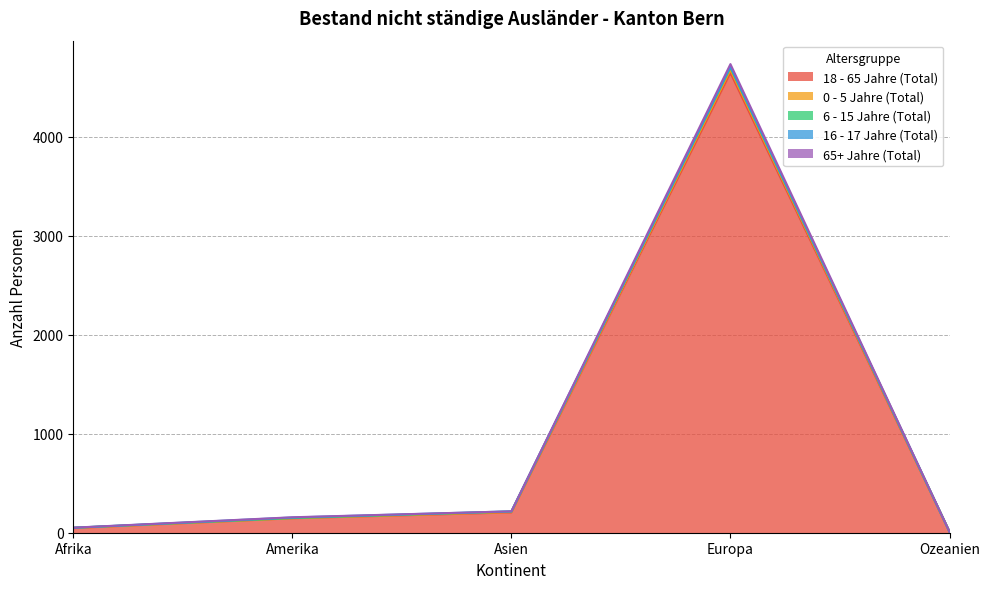

What is the greatest value displayed?

4734